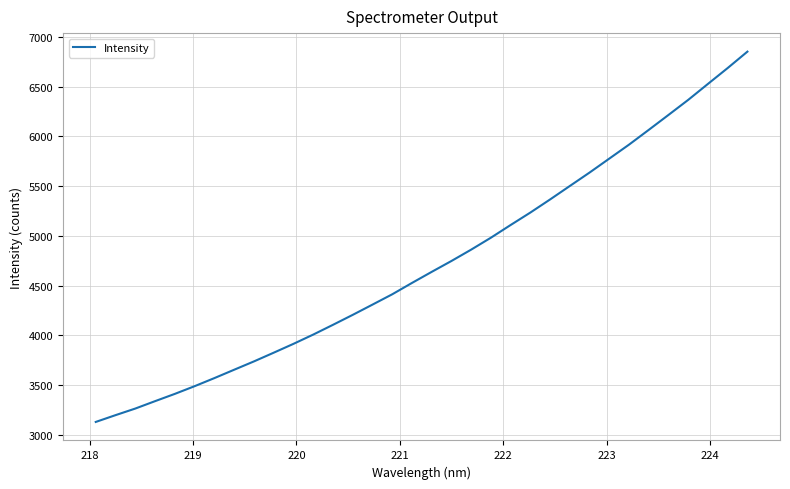

What is the maximum value shown in the chart?

6853.2